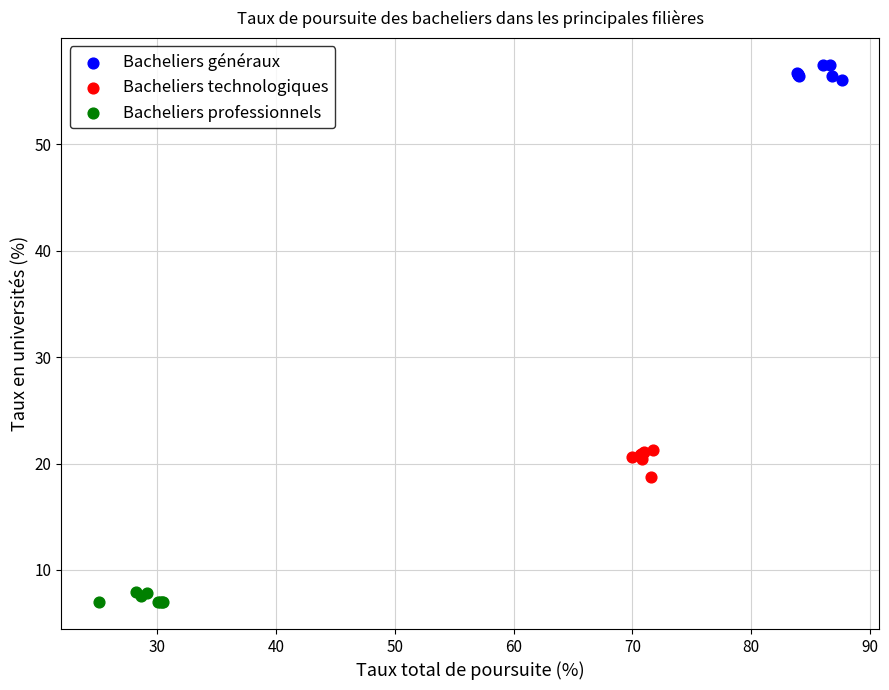

Which series reaches the minimum Y coordinate?

Bacheliers professionnels